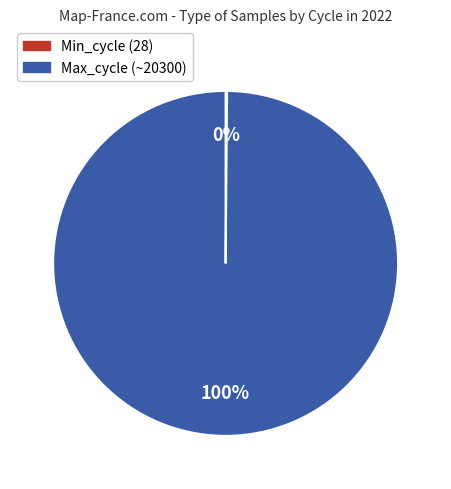

To the nearest percent, what percentage of the pie is Max_cycle (~20300)?

100%